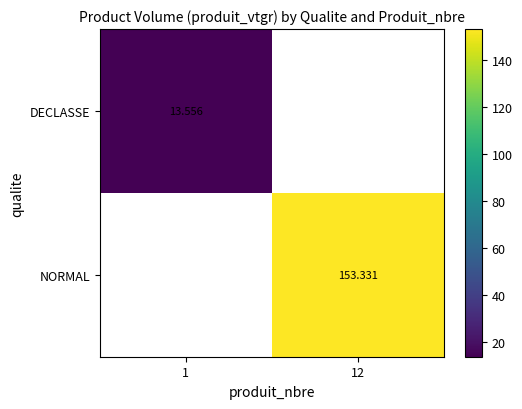

How many values in the NORMAL series exceed 153?

1